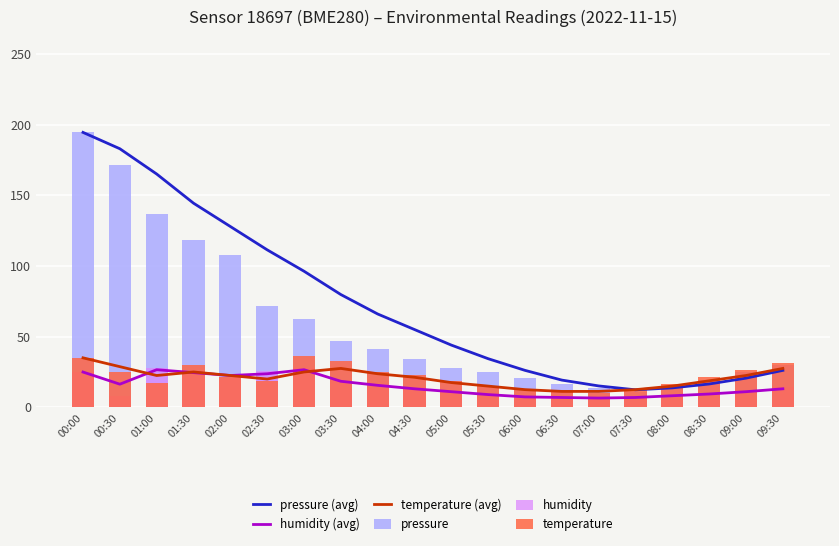

How many groups of bars are there?

20